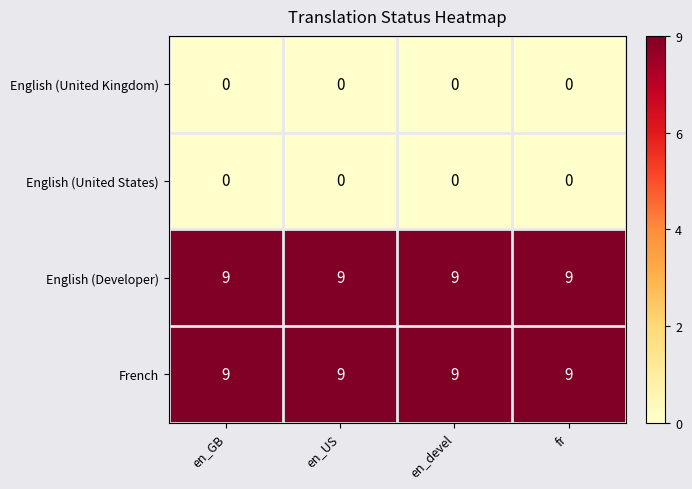

What is the total value across all series at en_devel?

18